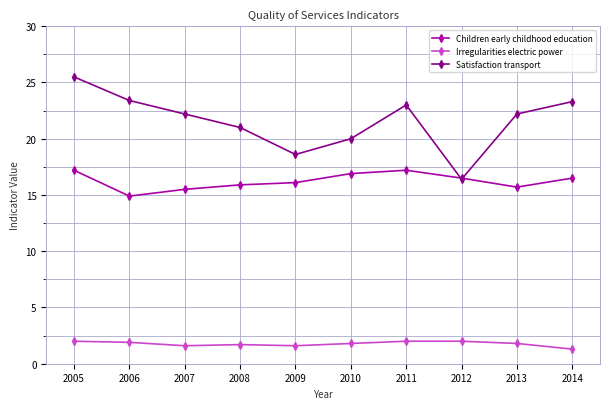

True or false: Satisfaction transport has more than 0 points higher than both neighbors.

True